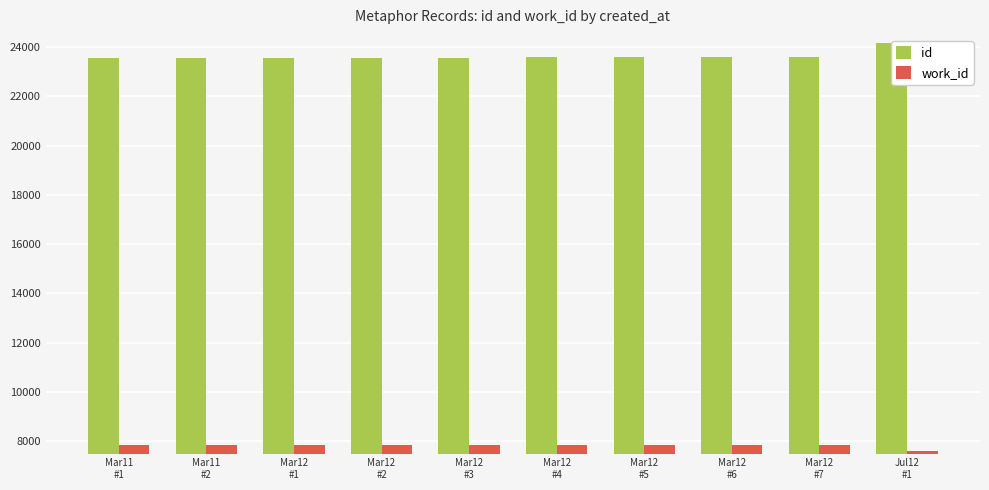

What is the total value across all series at Mar12
#6?

31429